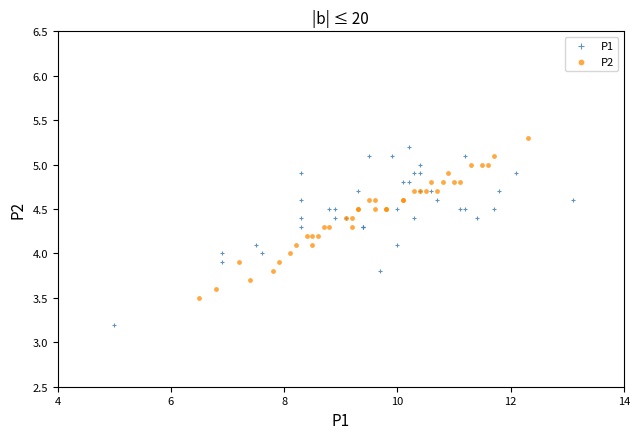

Which series has the widest spread of Y values?

P1